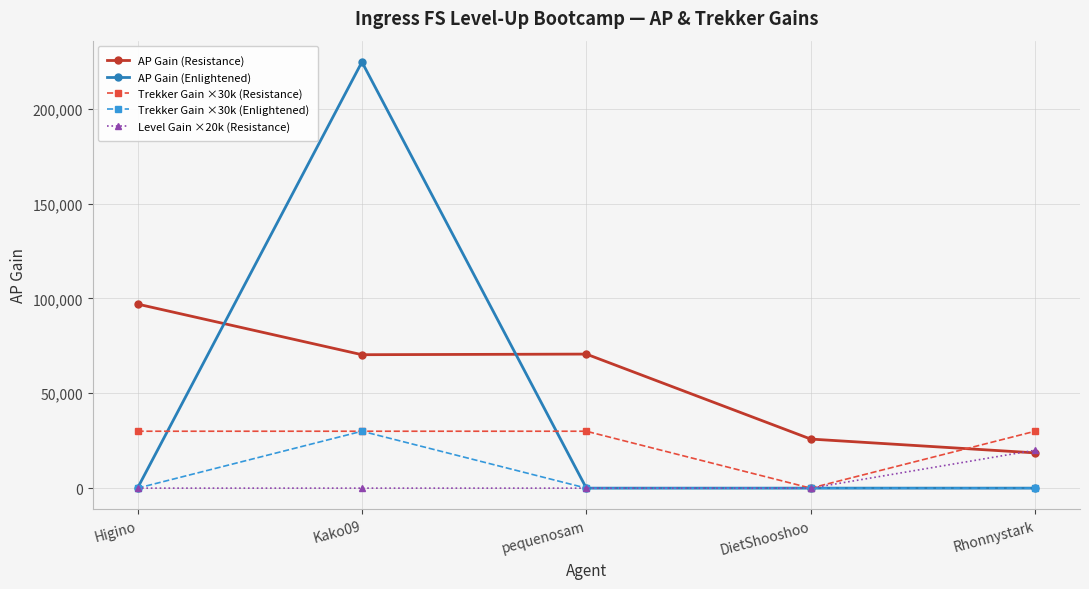

Which label corresponds to the largest value in the chart?

Kako09